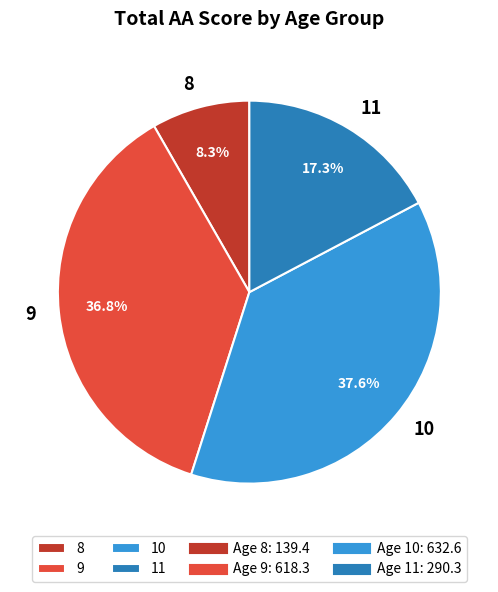

True or false: 11 accounts for 1% of the total.

False